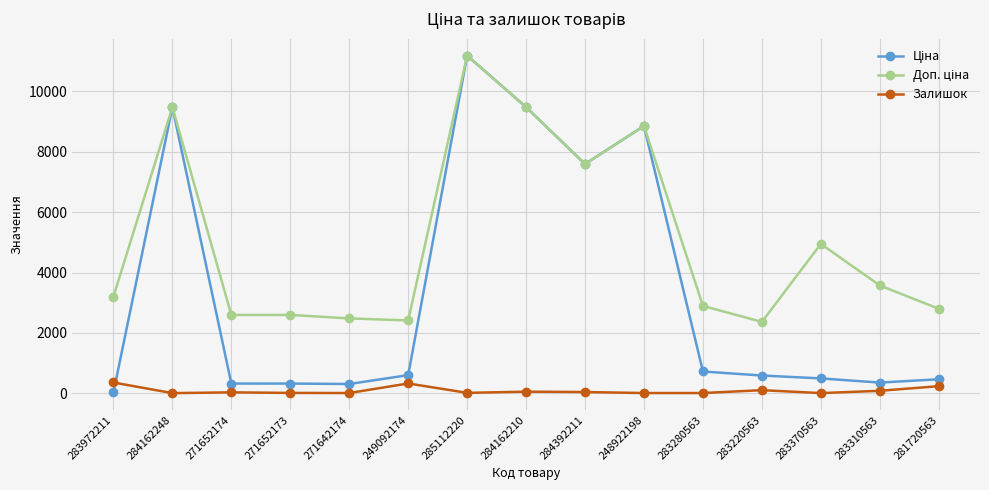

What is the greatest value displayed?

11188.2